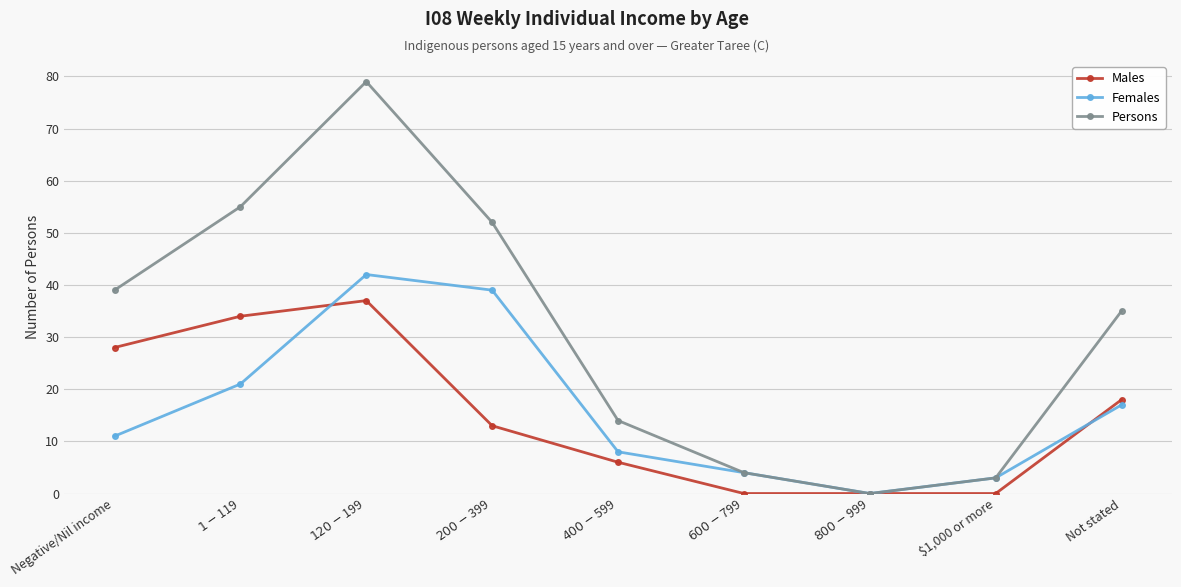

What is the difference between the Persons values at $800-$999 and $400-$599?

14